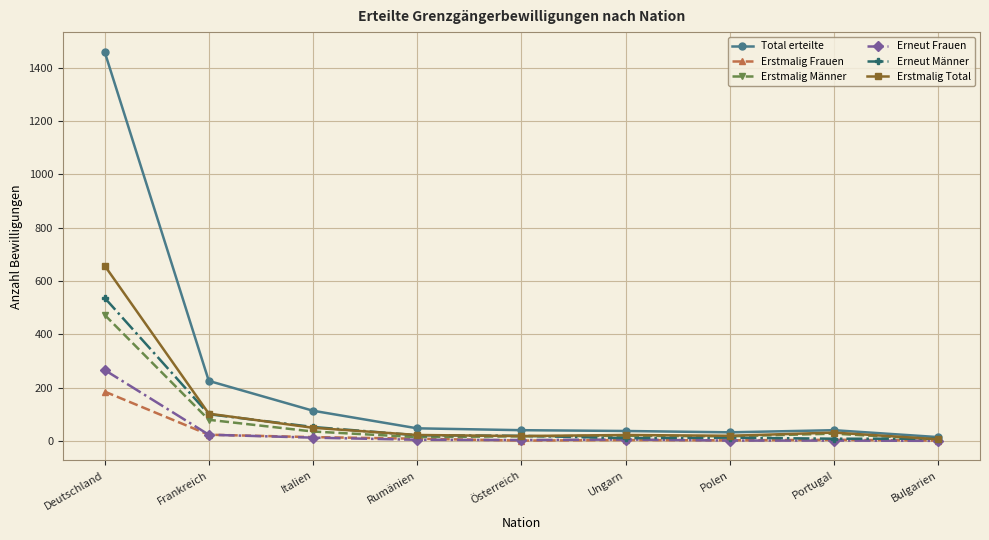

Which category has the highest value across all series?

Deutschland